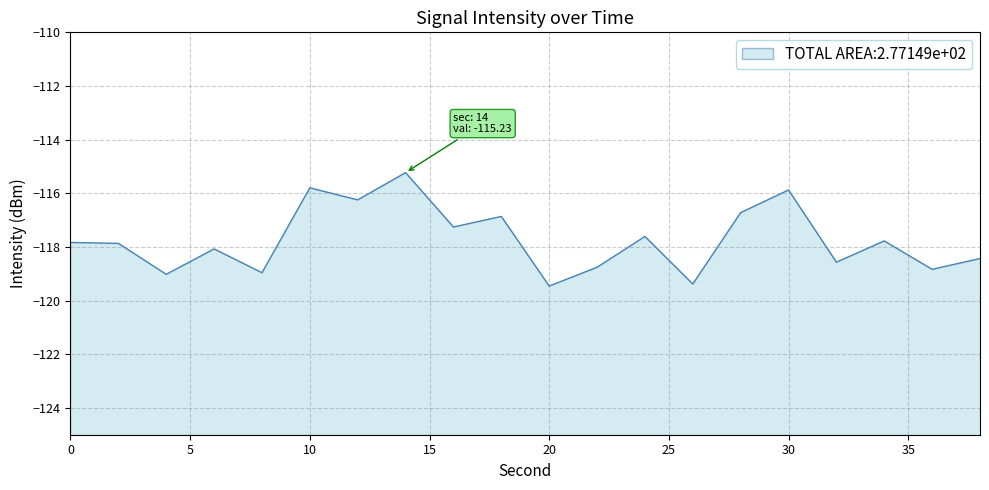

What is the value of the 17th point from the left?

-118.6